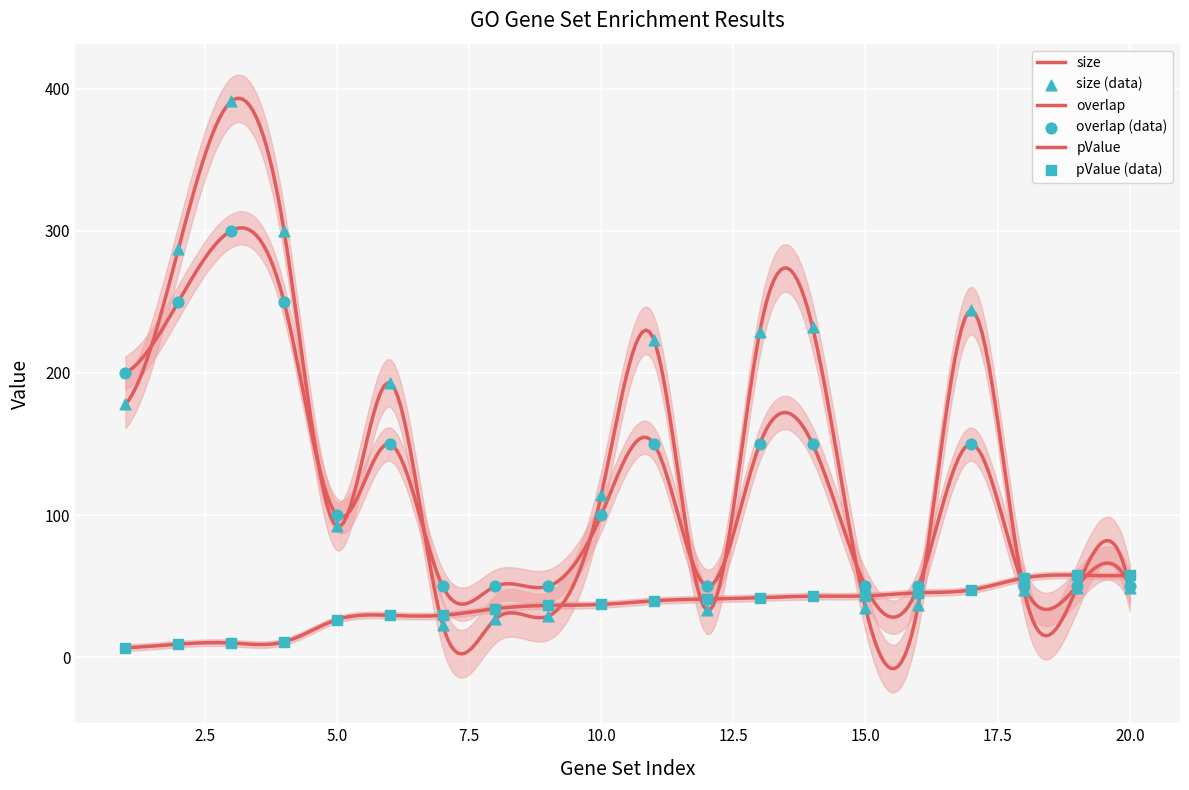

Which series has the largest Y range (max minus min)?

size